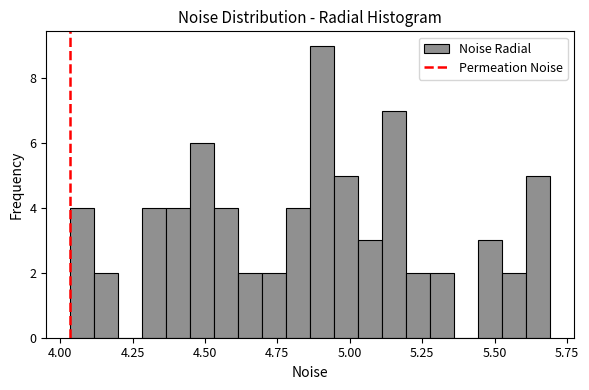

Read against the x-axis, roughly where is the centre of the tallest bar?

4.90